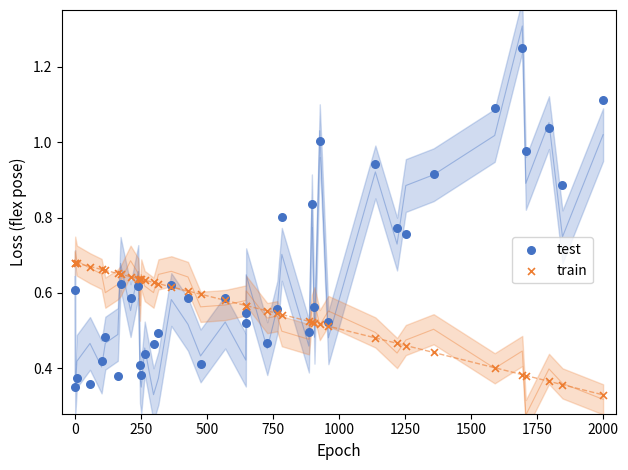

Which series contains the highest Y value?

test